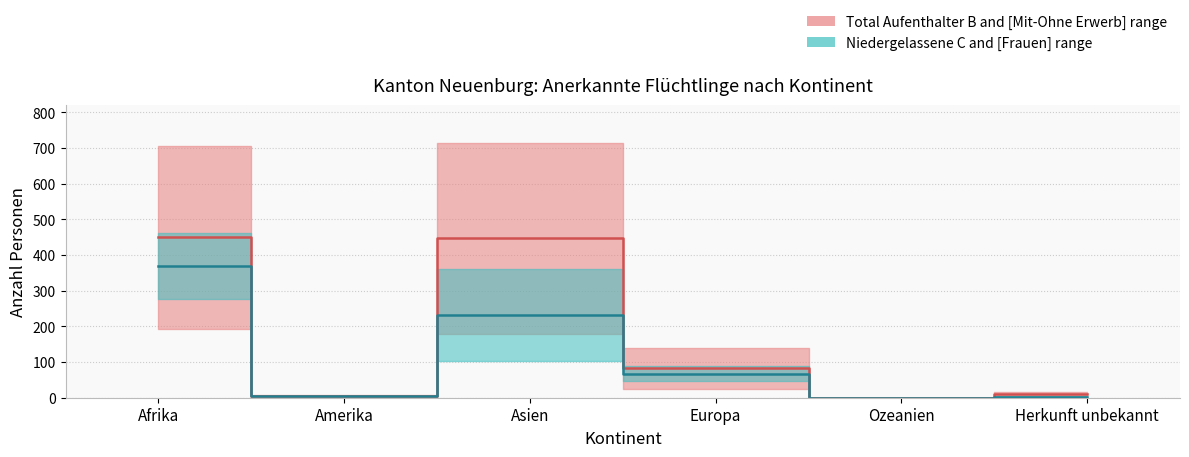

Reading left to right, transcribe all the data shown in this chart.

Total B: 706	7	714	140	0	15
Mit Erwerb: 194	0	180	24	0	5
Ohne Erwerb: 512	7	534	116	0	10
Total C: 278	4	104	46	0	1
Frauen: 461	6	362	89	0	4
Männer: 523	5	456	97	0	12